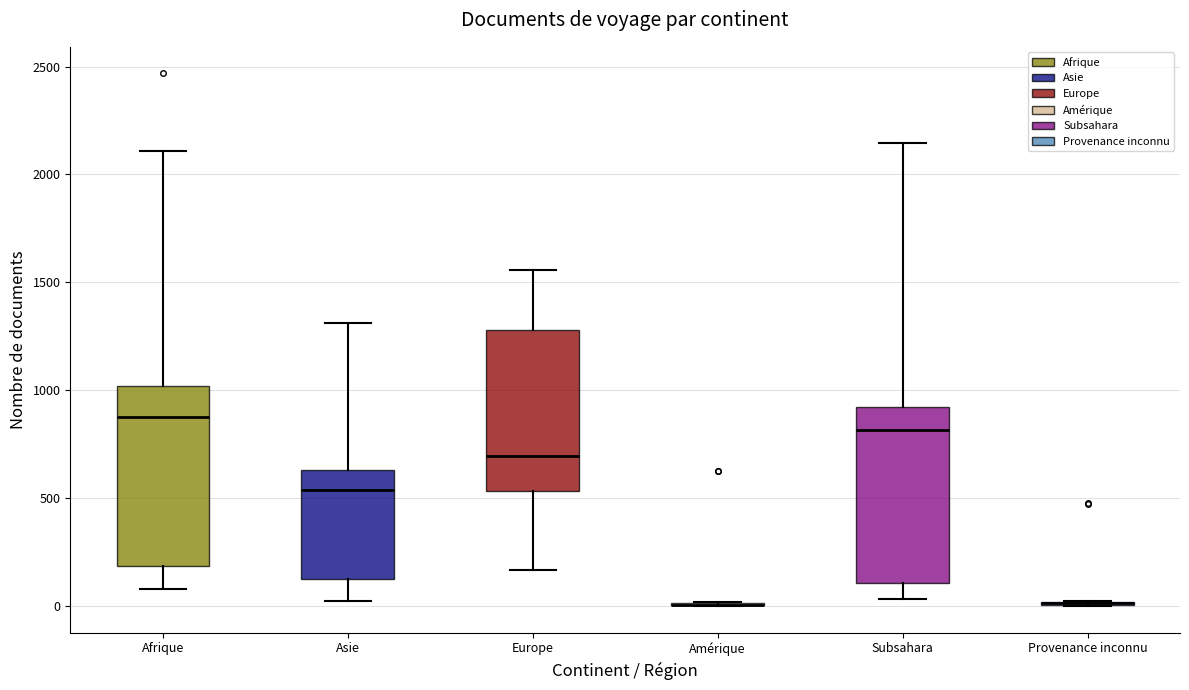

Reading left to right, read every box against the y-axis: the position of its median line, the range the box covers, and the ends of its whiskers. The values are not printed on the chart, so give them approximately, as read against the axis.

Afrique: median 900, box 200 to 1000, whiskers 100 to 2100
Asie: median 550, box 100 to 650, whiskers 50 to 1300
Europe: median 700, box 550 to 1300, whiskers 150 to 1550
Amérique: box collapsed to a line at 0, whiskers 0 to 0
Subsahara: median 800, box 100 to 900, whiskers 50 to 2150
Provenance inconnu: box collapsed to a line at 0, whiskers 0 to 0